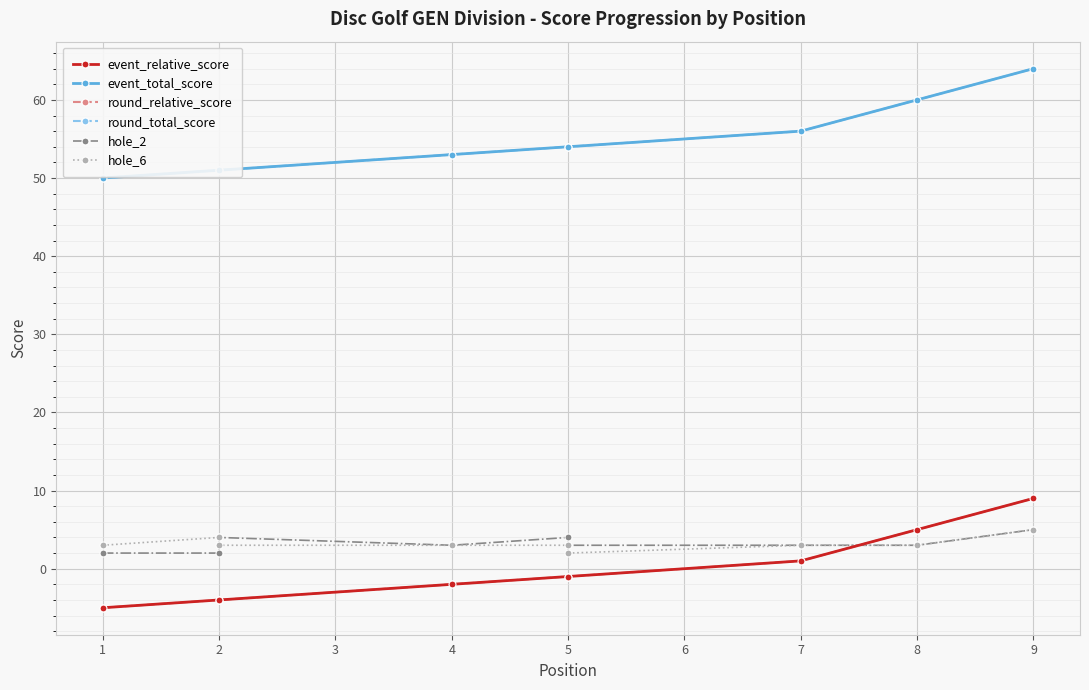

The hole_2 series shows 2 at 1. True or false?

True